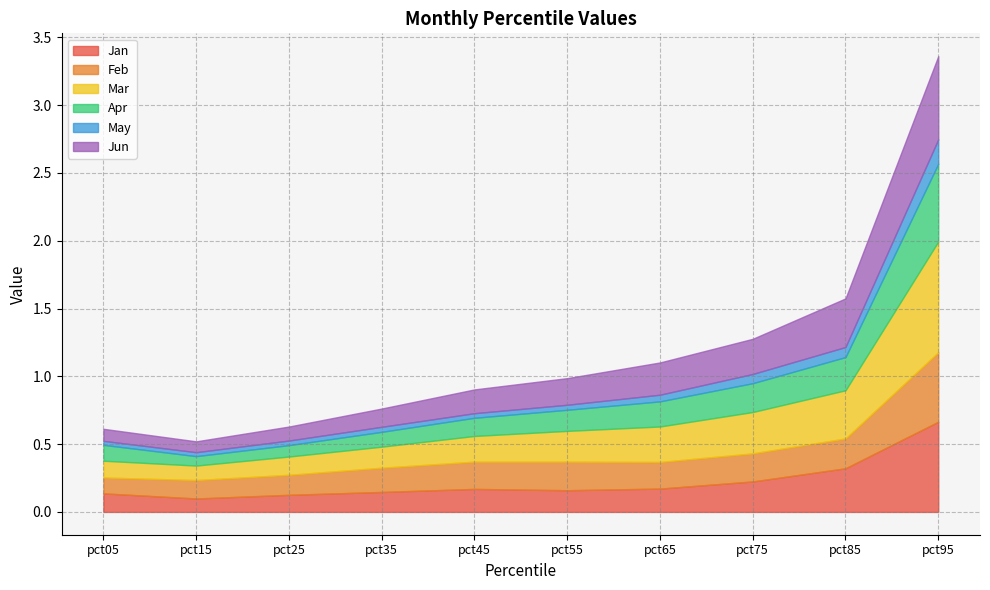

At which category does the chart reach its peak across all series?

pct95